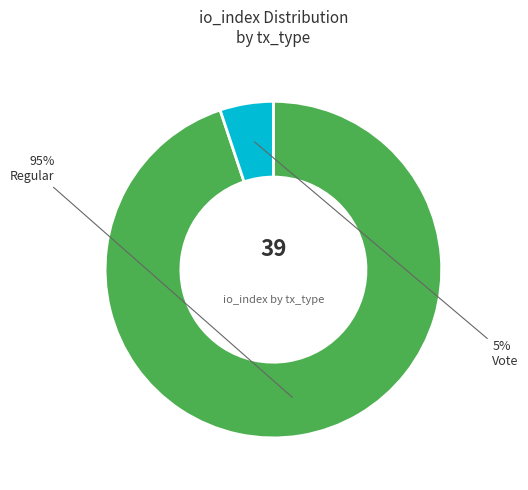

To the nearest percent, what is the difference between the largest and smallest slice percentages?

90%